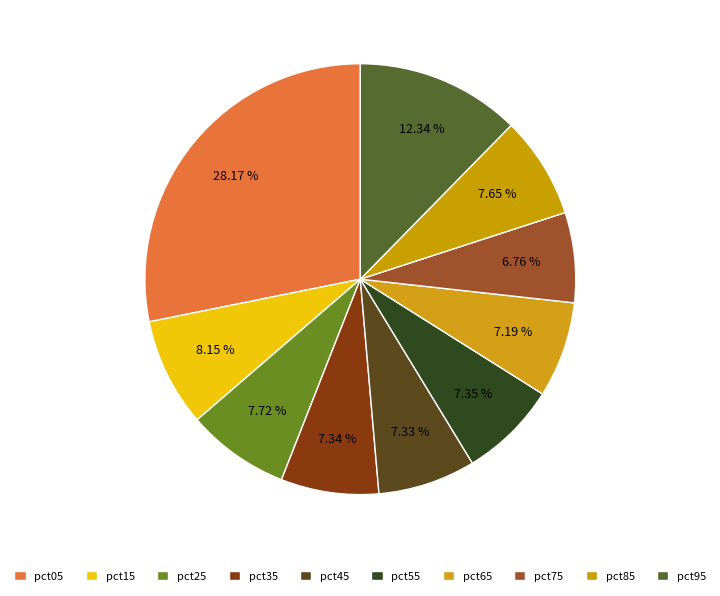

What percentage is the pct35 slice, to the nearest percent?

7%